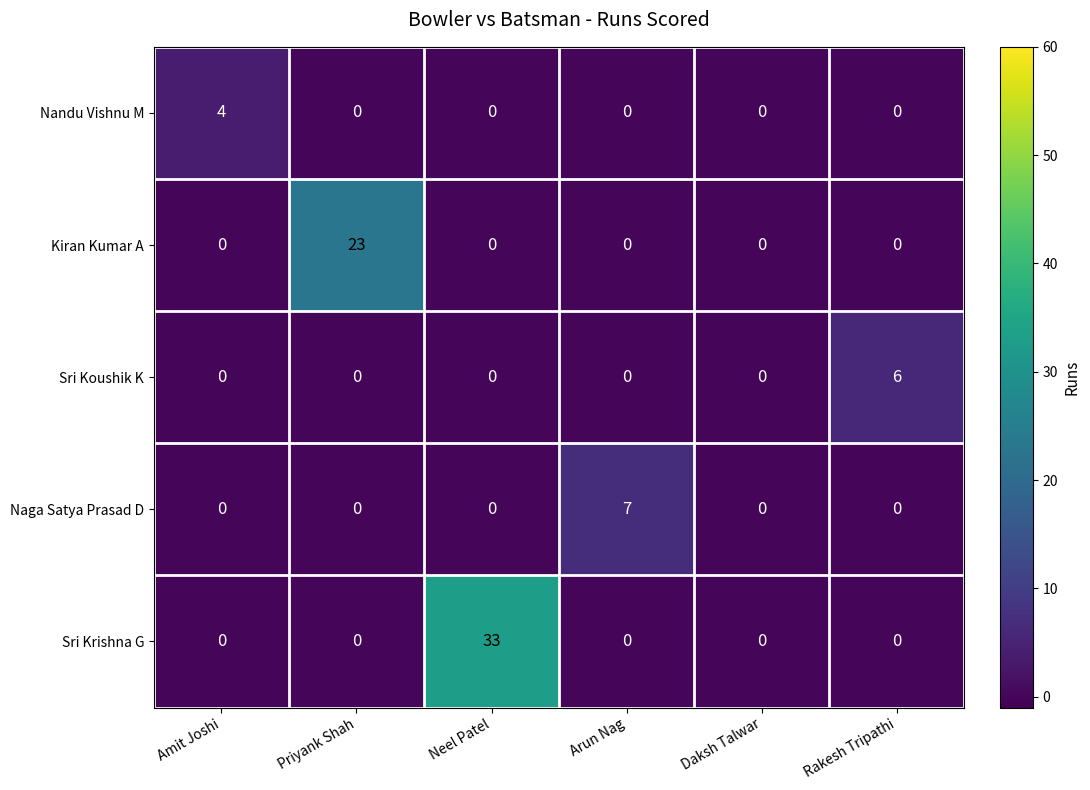

At which category is the sum across all series the highest?

Neel Patel